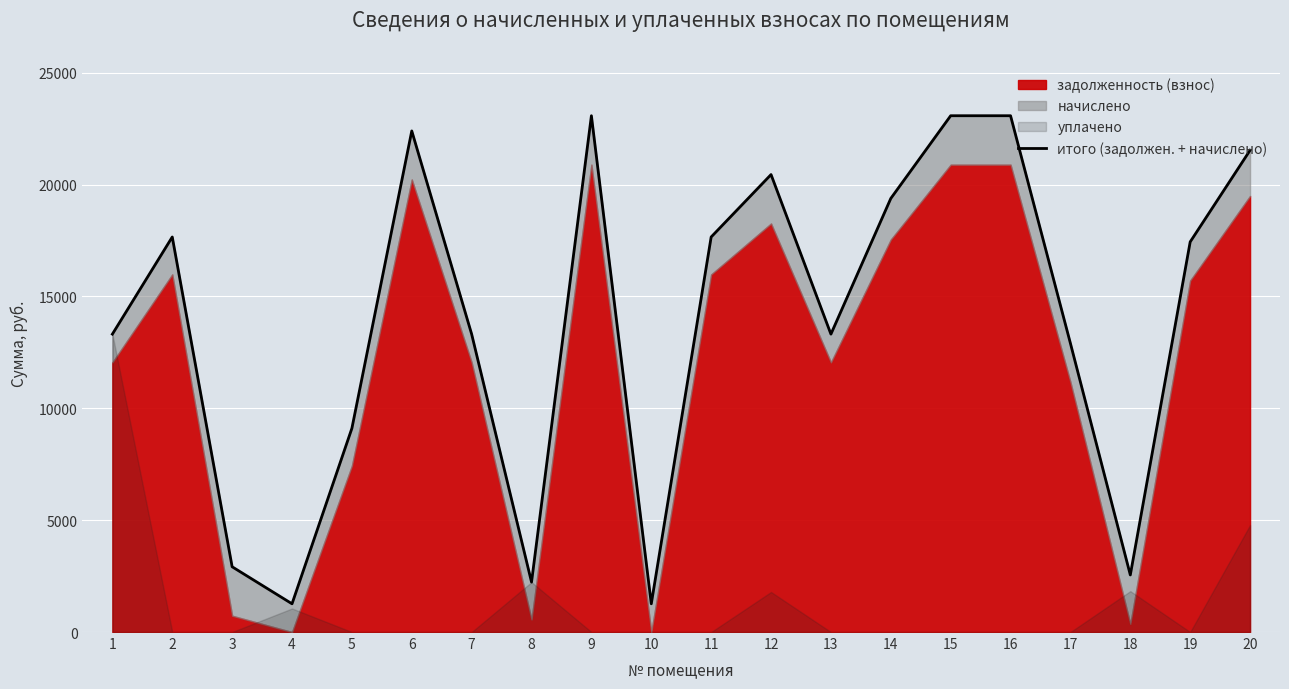

What is the change in value from 5 to 6?

+13290.3